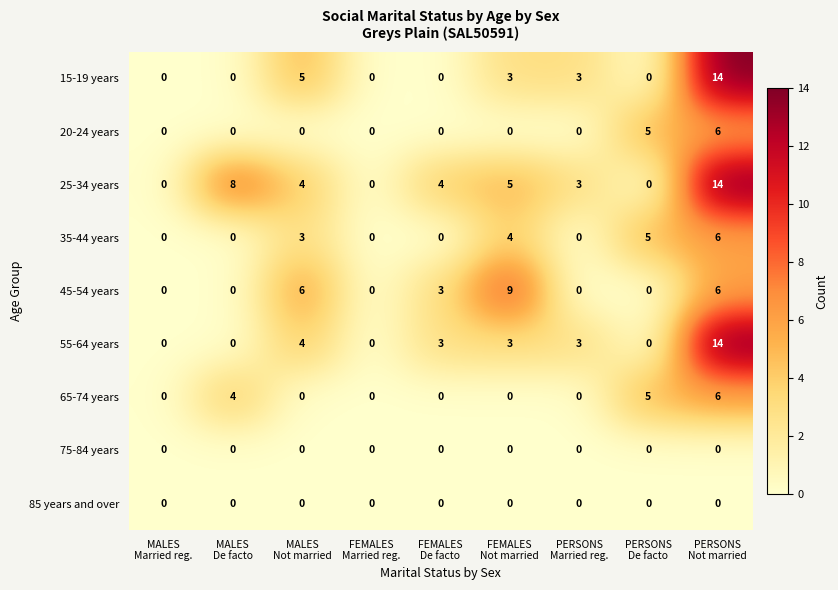

What is the average value of the 55-64 years series?

3